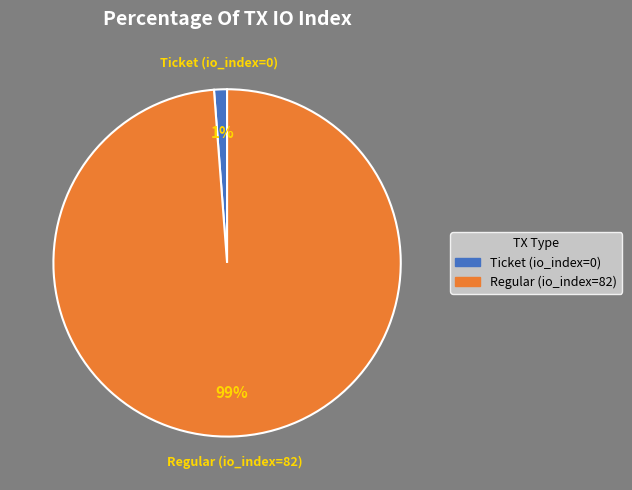

What is the majority slice?

Regular (io_index=82)